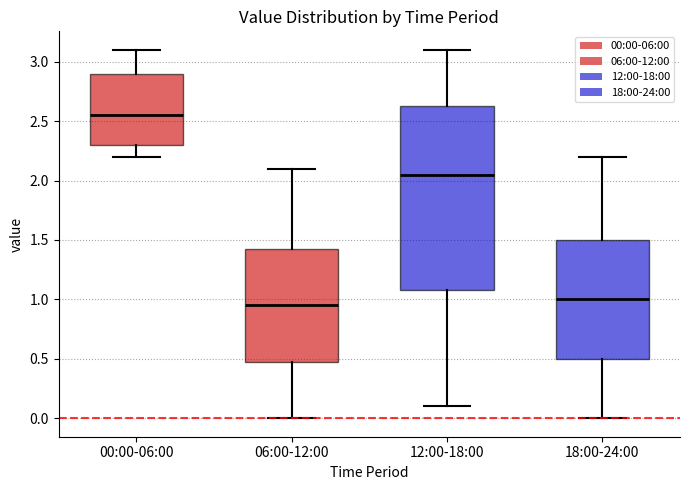

Reading left to right, transcribe this box plot: for each box, give where its median line is, the range the box spans, and where its two whiskers end, as read against the y-axis. The values are not printed on the chart, so give them approximately, as read against the axis.

00:00-06:00: median 2.55, box 2.30 to 2.90, whiskers 2.20 to 3.10
06:00-12:00: median 0.95, box 0.50 to 1.45, whiskers 0.00 to 2.10
12:00-18:00: median 2.05, box 1.10 to 2.65, whiskers 0.10 to 3.10
18:00-24:00: median 1.00, box 0.50 to 1.50, whiskers 0.00 to 2.20